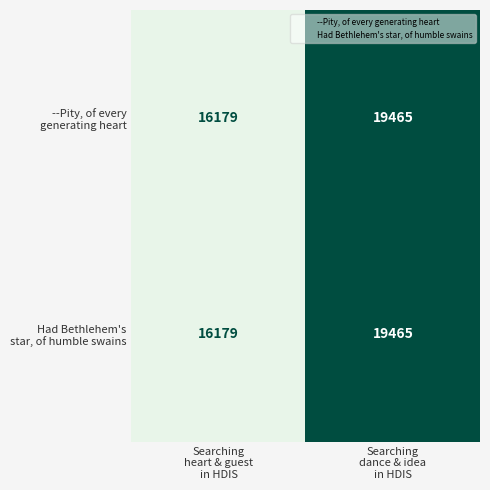

What is the maximum value shown in the chart?

19465